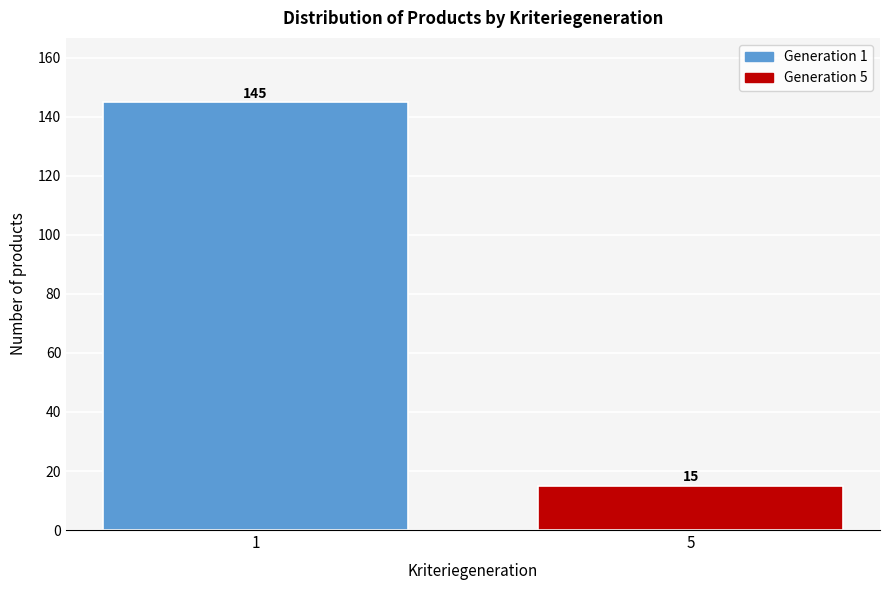

Reading left to right, extract all data points from this chart.

1=145	5=15